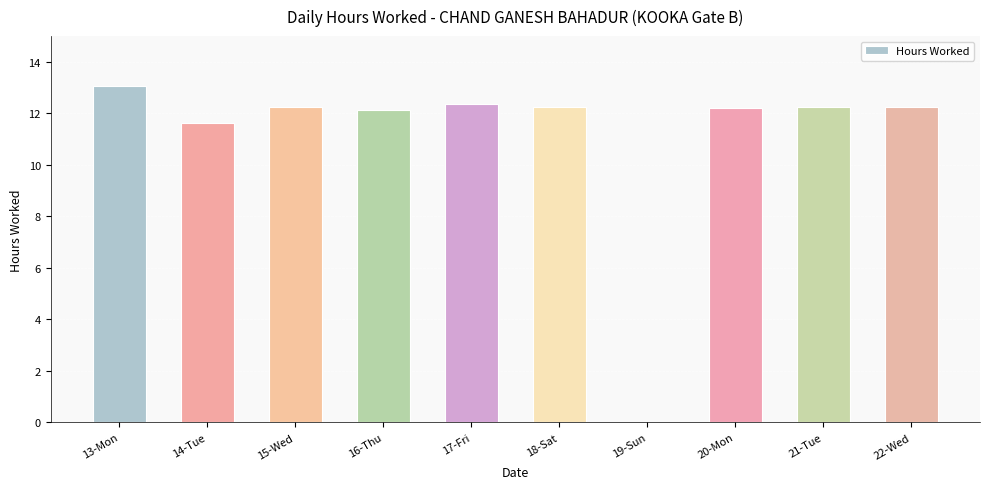

What is the maximum value shown in the chart?

13.1